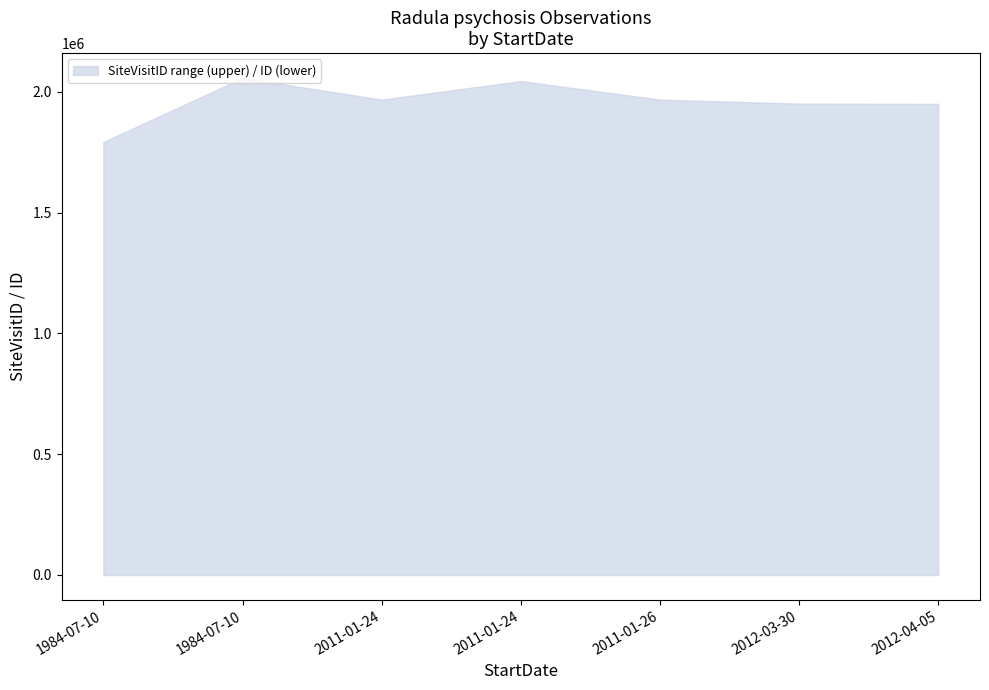

True or false: upper and lower cross at least once.

False